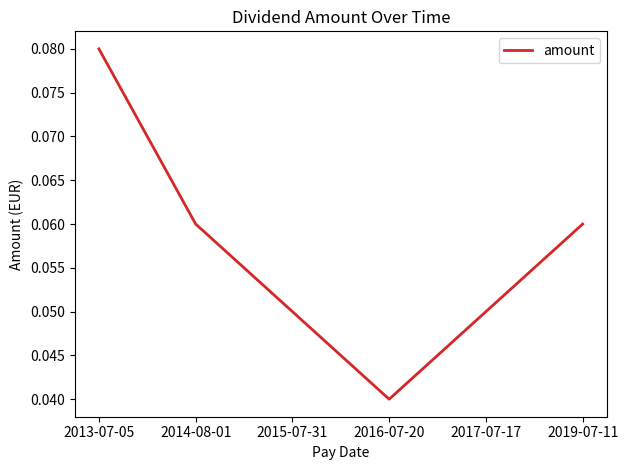

Which label corresponds to the largest value in the chart?

2013-07-05